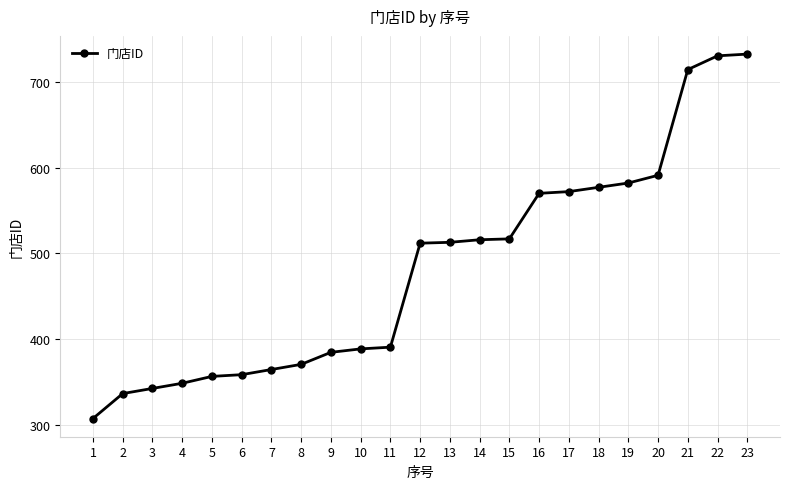

What is the sum of the values at 10 and 2?

726